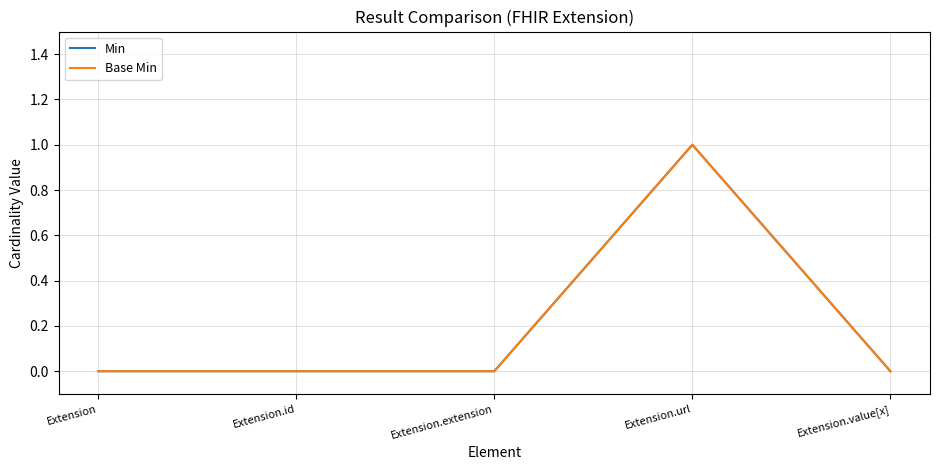

Is this an area chart (filled region under the line)?

No